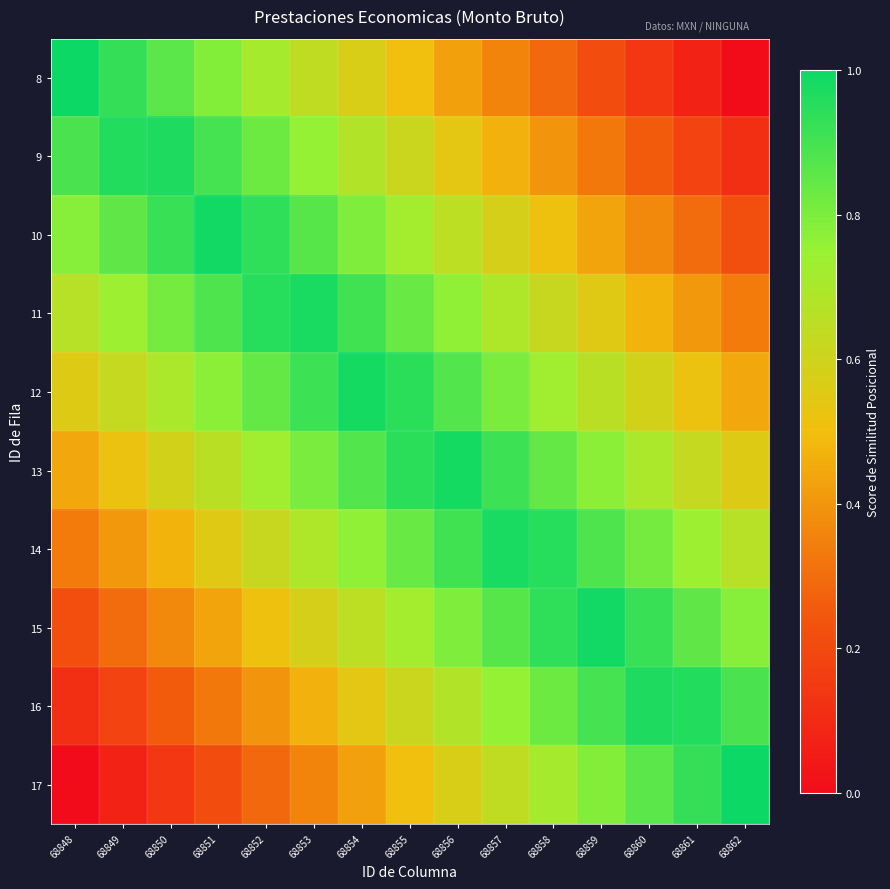

Reading right to left, extract all data points from this chart.

8: 68862=0.0	68861=0.1	68860=0.1	68859=0.2	68858=0.3	68857=0.4	68856=0.4	68855=0.5	68854=0.6	68853=0.6	68852=0.7	68851=0.8	68850=0.9	68849=0.9	68848=1.0
9: 68862=0.1	68861=0.2	68860=0.3	68859=0.3	68858=0.4	68857=0.5	68856=0.5	68855=0.6	68854=0.7	68853=0.8	68852=0.8	68851=0.9	68850=1.0	68849=1.0	68848=0.9
10: 68862=0.2	68861=0.3	68860=0.4	68859=0.4	68858=0.5	68857=0.6	68856=0.7	68855=0.7	68854=0.8	68853=0.9	68852=0.9	68851=1.0	68850=0.9	68849=0.8	68848=0.8
11: 68862=0.3	68861=0.4	68860=0.5	68859=0.5	68858=0.6	68857=0.7	68856=0.8	68855=0.8	68854=0.9	68853=1.0	68852=1.0	68851=0.9	68850=0.8	68849=0.7	68848=0.7
12: 68862=0.4	68861=0.5	68860=0.6	68859=0.7	68858=0.7	68857=0.8	68856=0.9	68855=0.9	68854=1.0	68853=0.9	68852=0.8	68851=0.8	68850=0.7	68849=0.6	68848=0.6
13: 68862=0.6	68861=0.6	68860=0.7	68859=0.8	68858=0.8	68857=0.9	68856=1.0	68855=0.9	68854=0.9	68853=0.8	68852=0.7	68851=0.7	68850=0.6	68849=0.5	68848=0.4
14: 68862=0.7	68861=0.7	68860=0.8	68859=0.9	68858=1.0	68857=1.0	68856=0.9	68855=0.8	68854=0.8	68853=0.7	68852=0.6	68851=0.5	68850=0.5	68849=0.4	68848=0.3
15: 68862=0.8	68861=0.8	68860=0.9	68859=1.0	68858=0.9	68857=0.9	68856=0.8	68855=0.7	68854=0.7	68853=0.6	68852=0.5	68851=0.4	68850=0.4	68849=0.3	68848=0.2
16: 68862=0.9	68861=1.0	68860=1.0	68859=0.9	68858=0.8	68857=0.8	68856=0.7	68855=0.6	68854=0.5	68853=0.5	68852=0.4	68851=0.3	68850=0.3	68849=0.2	68848=0.1
17: 68862=1.0	68861=0.9	68860=0.9	68859=0.8	68858=0.7	68857=0.6	68856=0.6	68855=0.5	68854=0.4	68853=0.4	68852=0.3	68851=0.2	68850=0.1	68849=0.1	68848=0.0